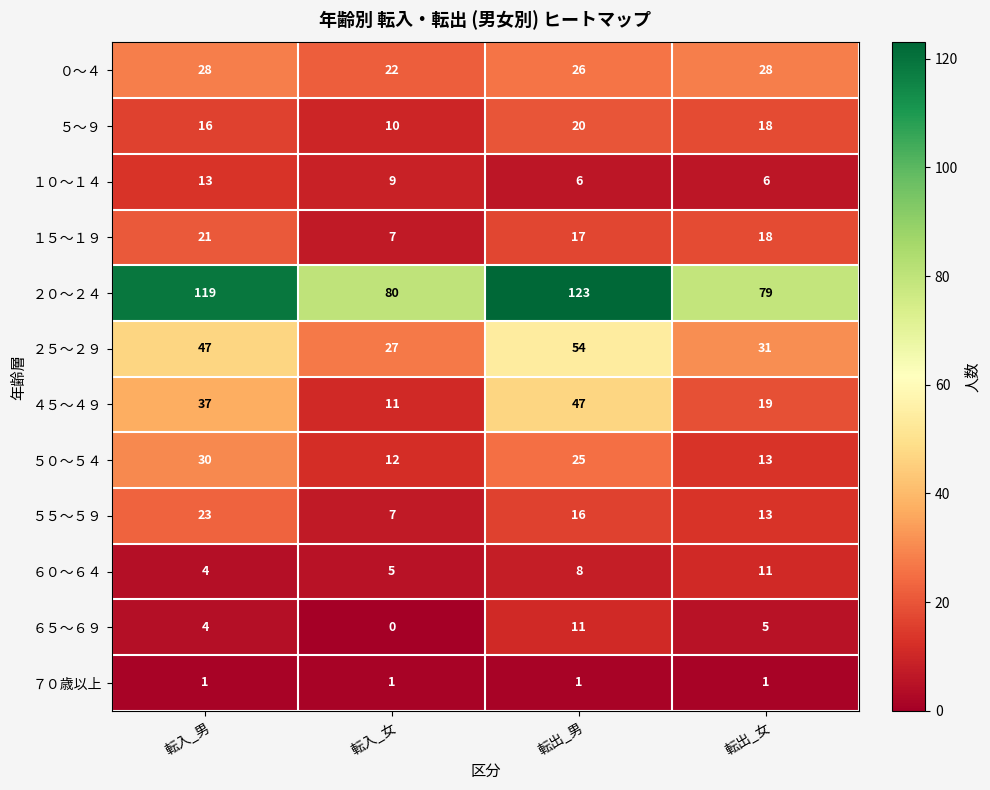

Which category has the highest value across all series?

転出_男